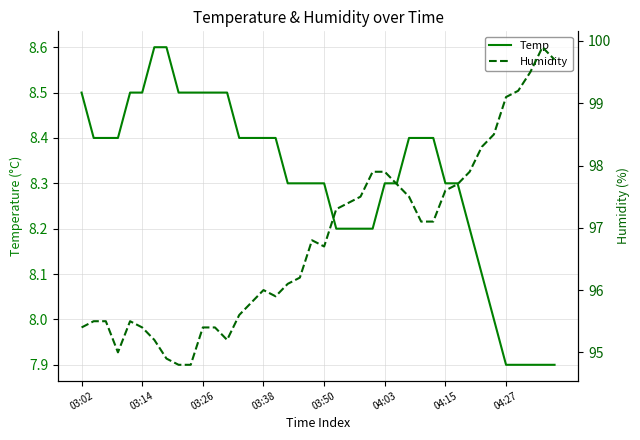

What is the sum of all Humidity values?

3871.9